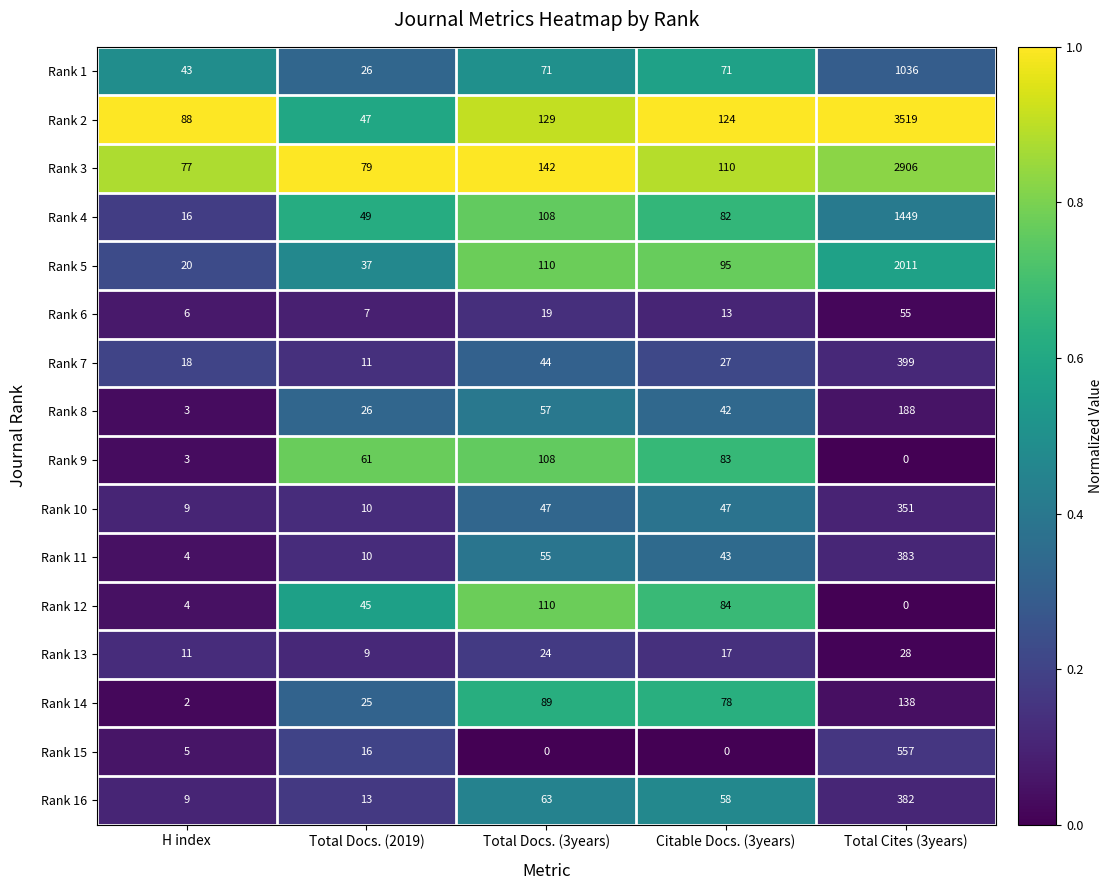

List the series in order of their peak value, highest first.

Rank 2, Rank 3, Rank 5, Rank 4, Rank 1, Rank 15, Rank 7, Rank 11, Rank 16, Rank 10, Rank 8, Rank 14, Rank 12, Rank 9, Rank 6, Rank 13